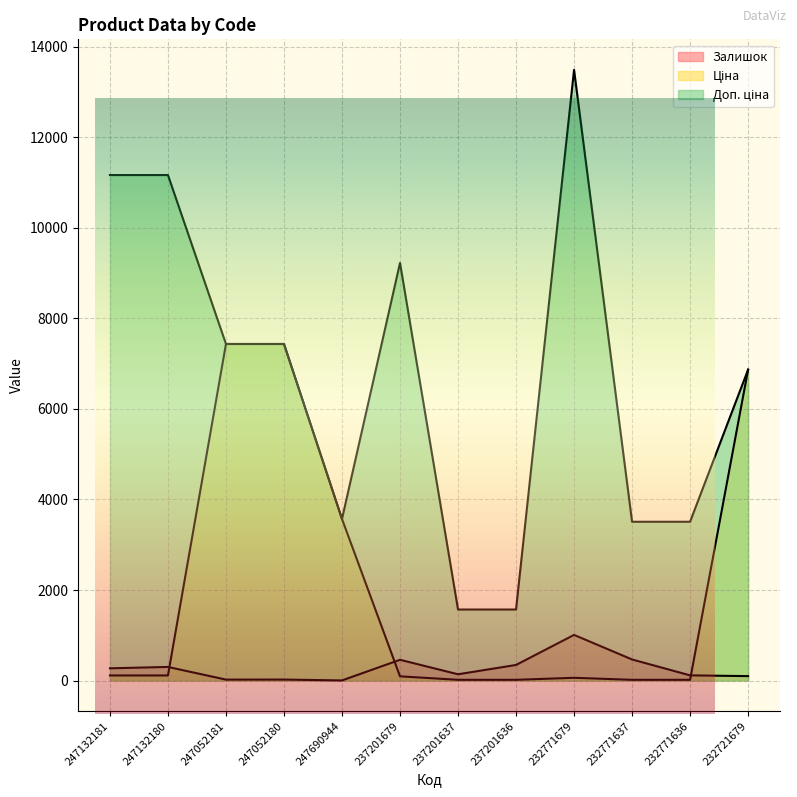

What is the average value of the Доп. ціна series?

6710.3